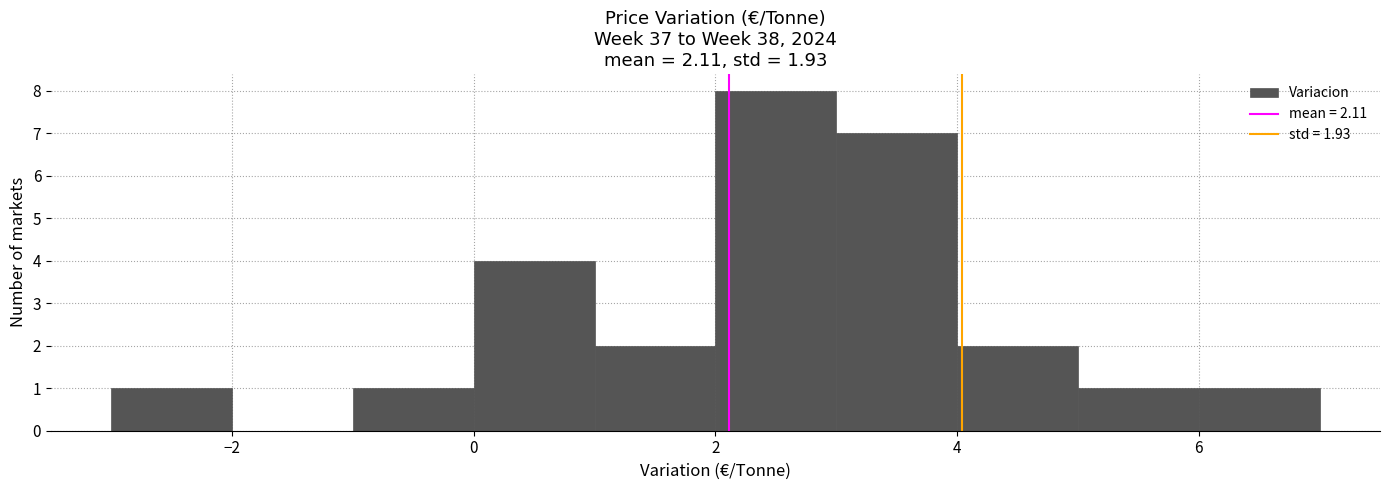

Reading left to right, list every bar in this chart as the range it spans on the x-axis followed by its height. The values are not printed on the chart, so give them approximately, as read against the axis.

-3 to -2: 1
-2 to -1: 0
-1 to 0: 1
0 to 1: 4
1 to 2: 2
2 to 3: 8
3 to 4: 7
4 to 5: 2
5 to 6: 1
6 to 7: 1